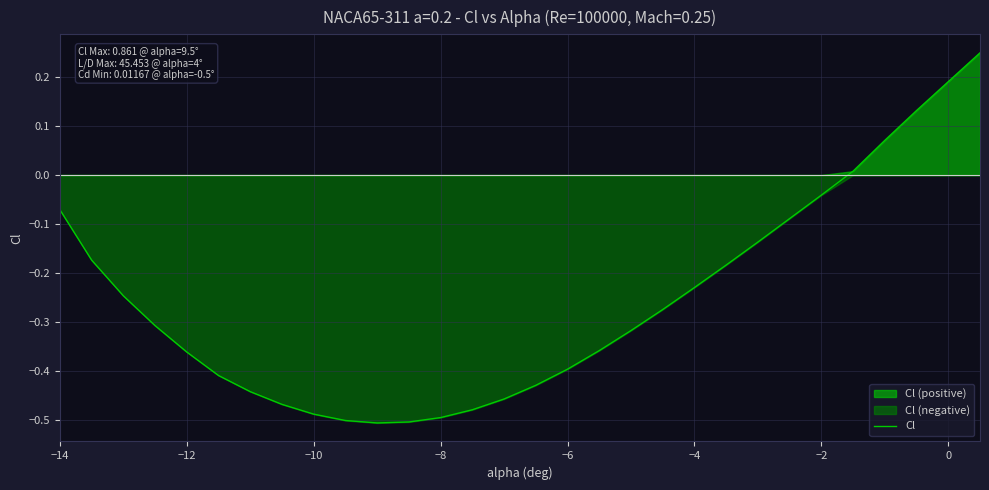

What is the average value?

-0.3